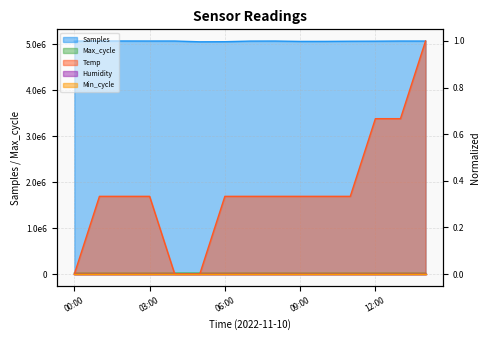

Does the chart have visible grid lines?

Yes